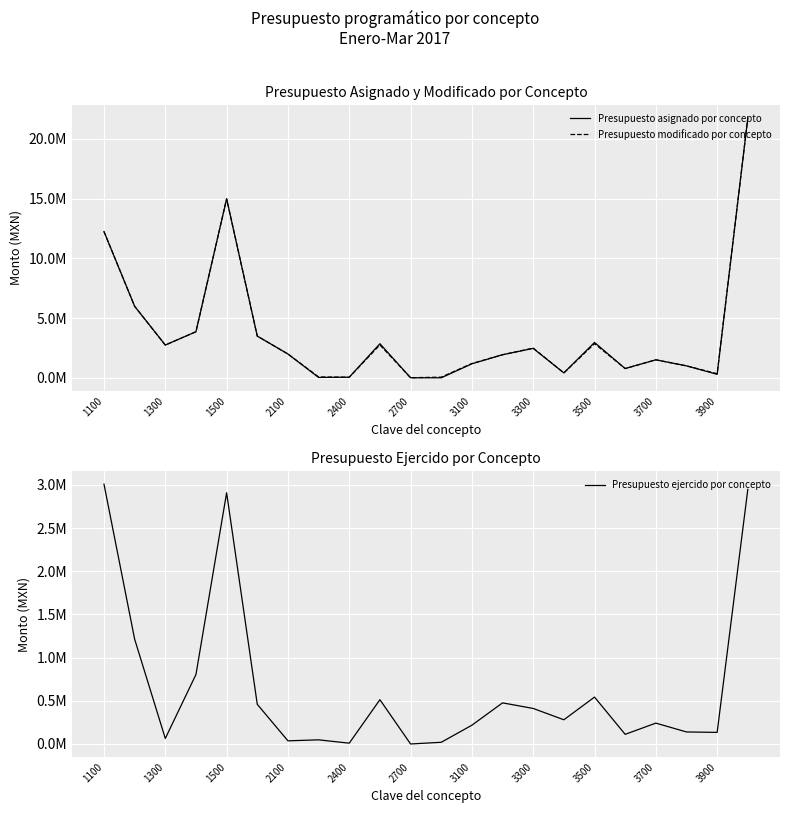

What is the average value of the Presupuesto modificado por concepto series?

3756477.6